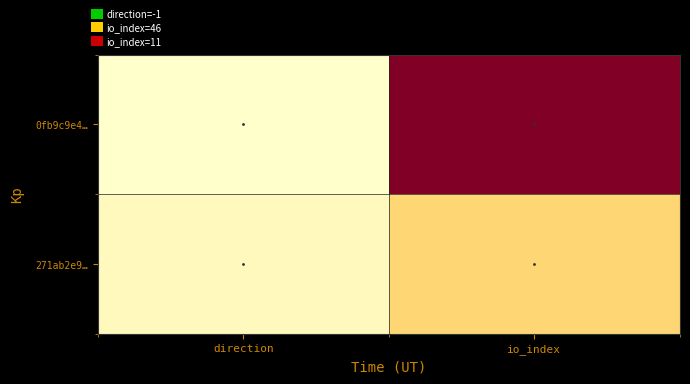

Which series has the widest spread of values?

0fb9c9e4…